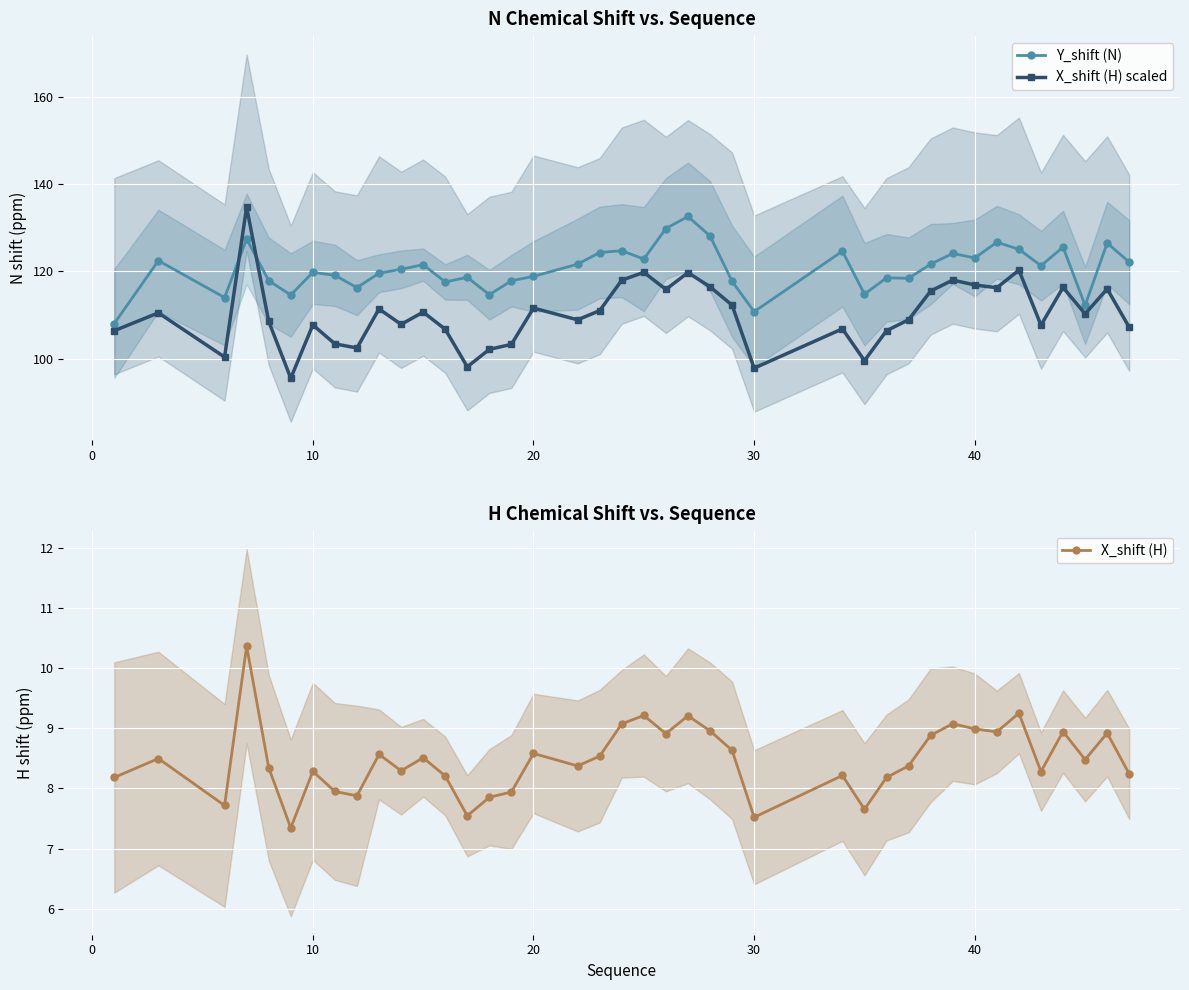

How many lines are shown in the chart?

3